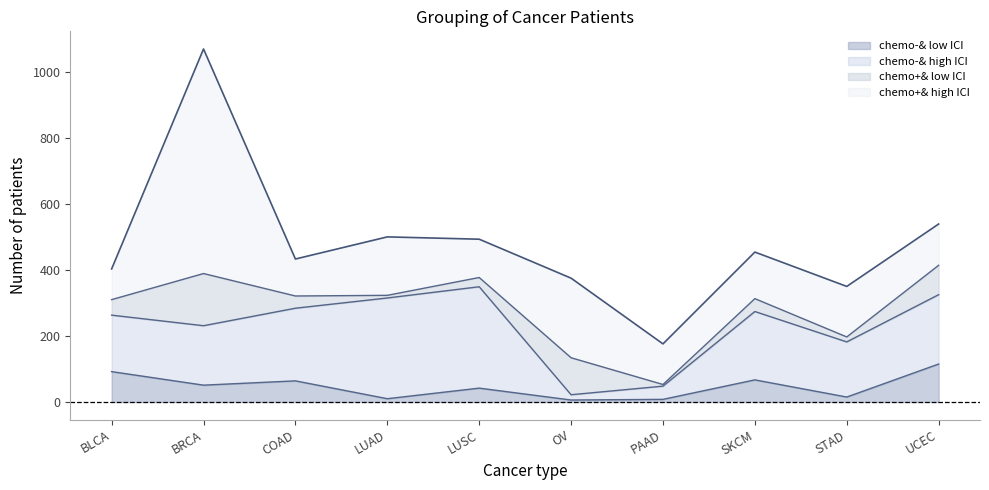

What is the difference between the second highest and second lowest values in the chemo-& high ICI series?

265